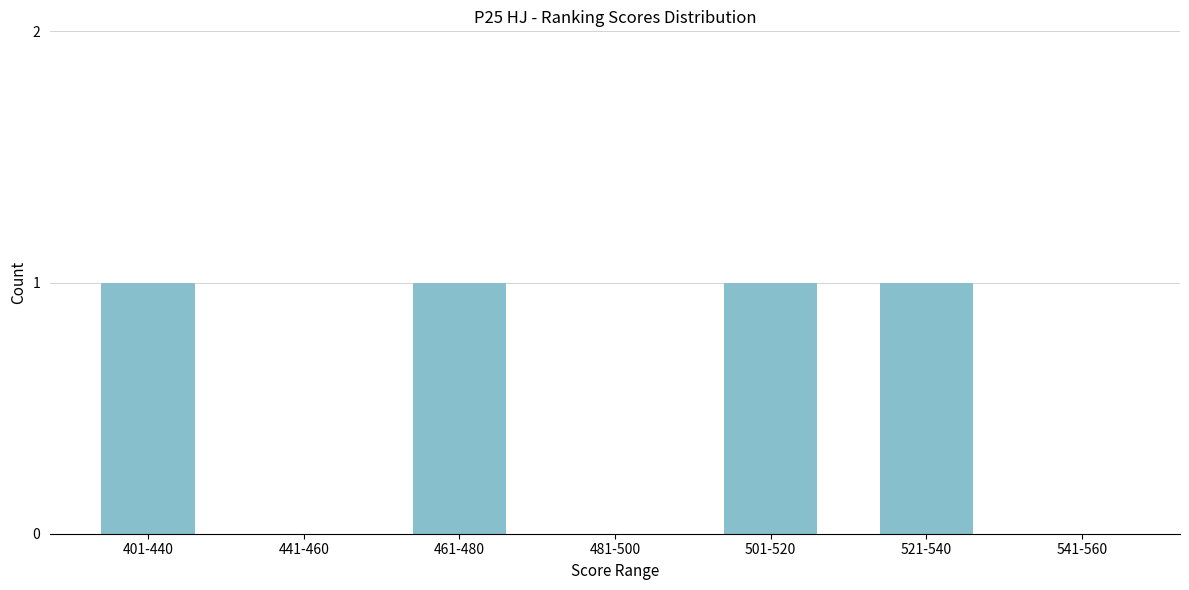

Reading left to right, transcribe all the data shown in this chart.

401-440=1	441-460=0	461-480=1	481-500=0	501-520=1	521-540=1	541-560=0